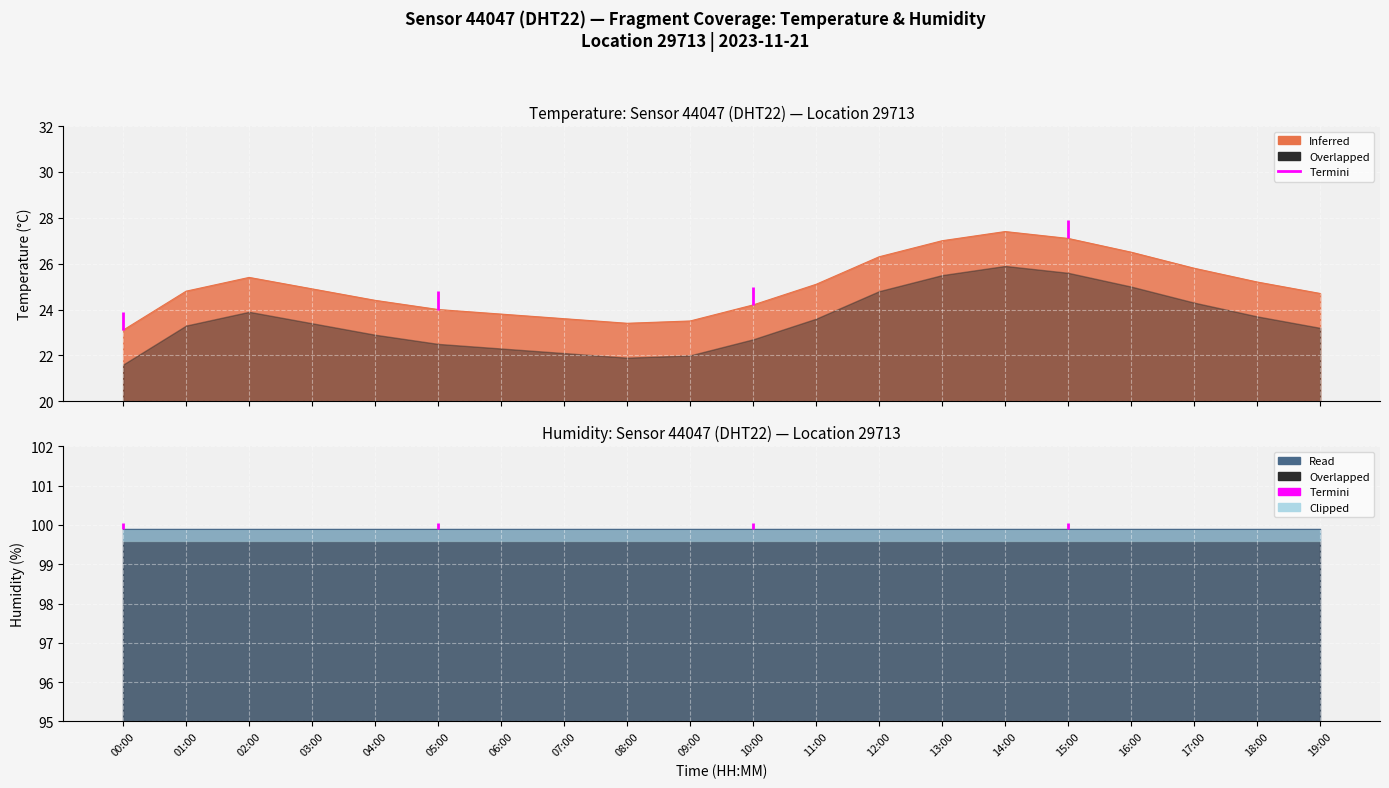

True or false: the data shows 4.9 at 00:00.

False